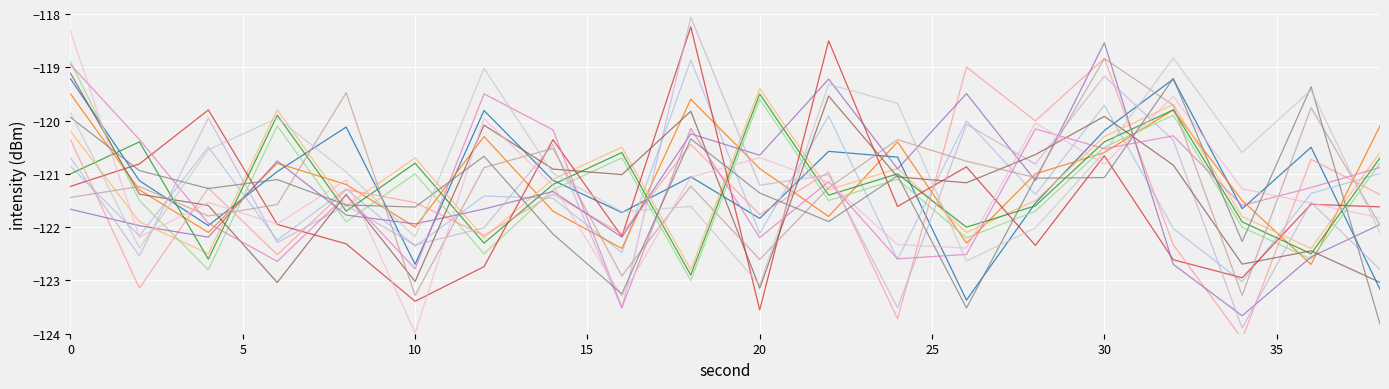

True or false: t001 has more than 1 interior local peaks.

True